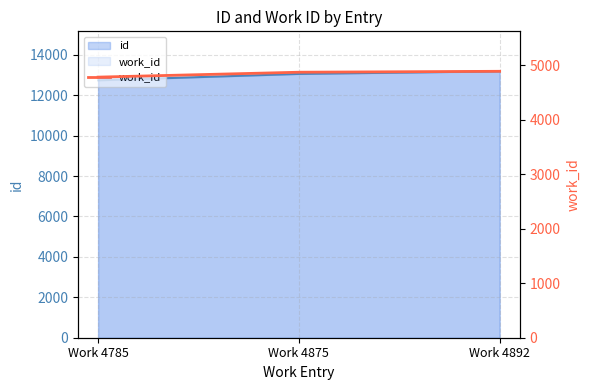

Rank the categories by value from lowest to highest.

Work 4785, Work 4875, Work 4892